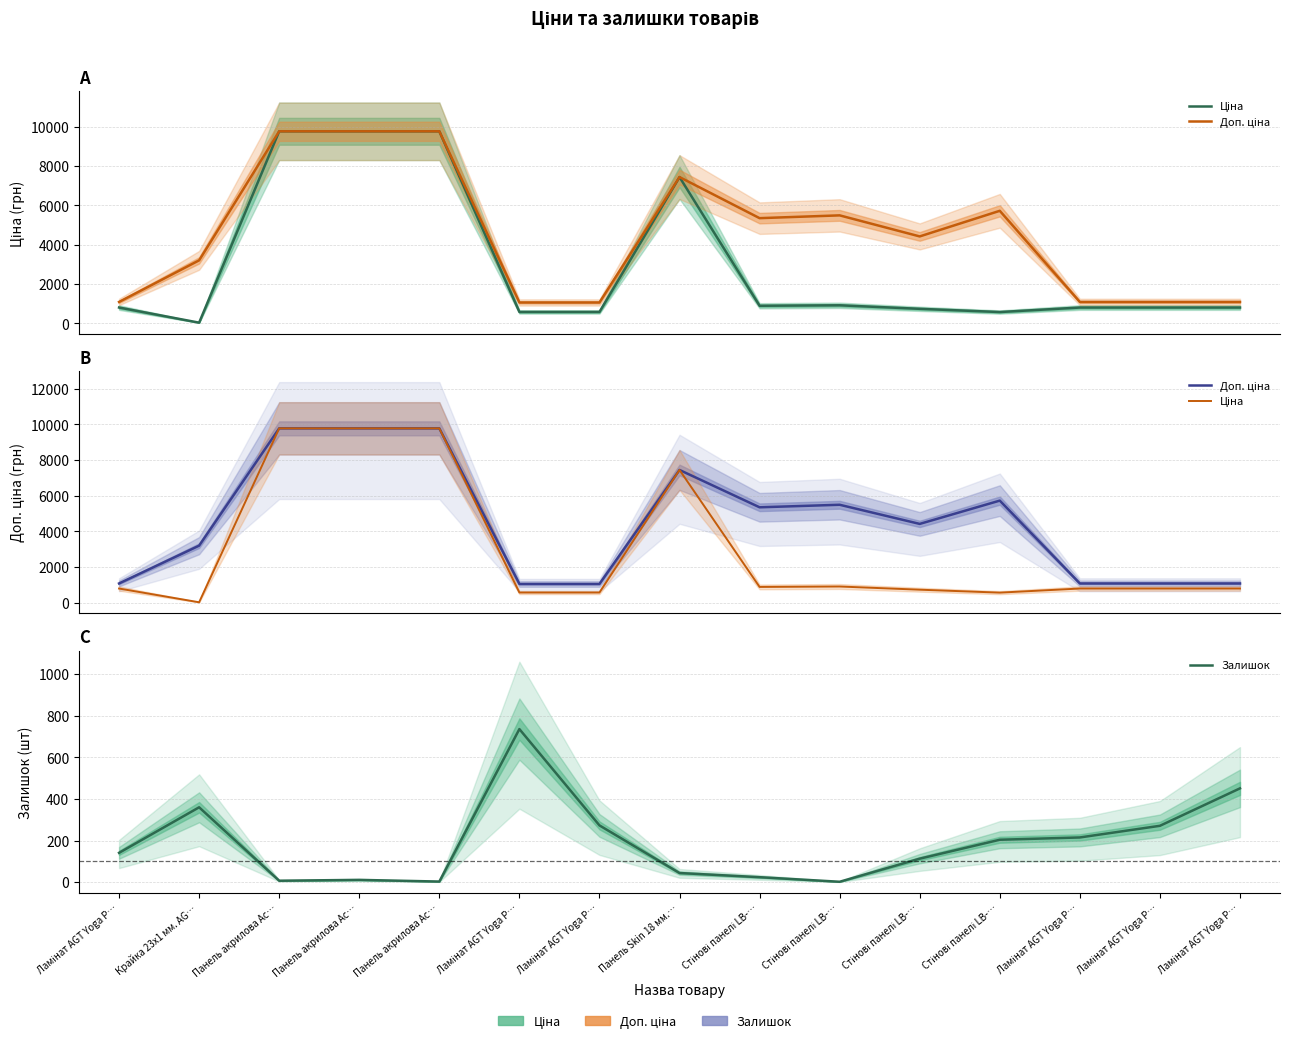

Which has a higher value, Панель акрилова Ac… or Крайка 23x1 мм. AG…?

Панель акрилова Ac…